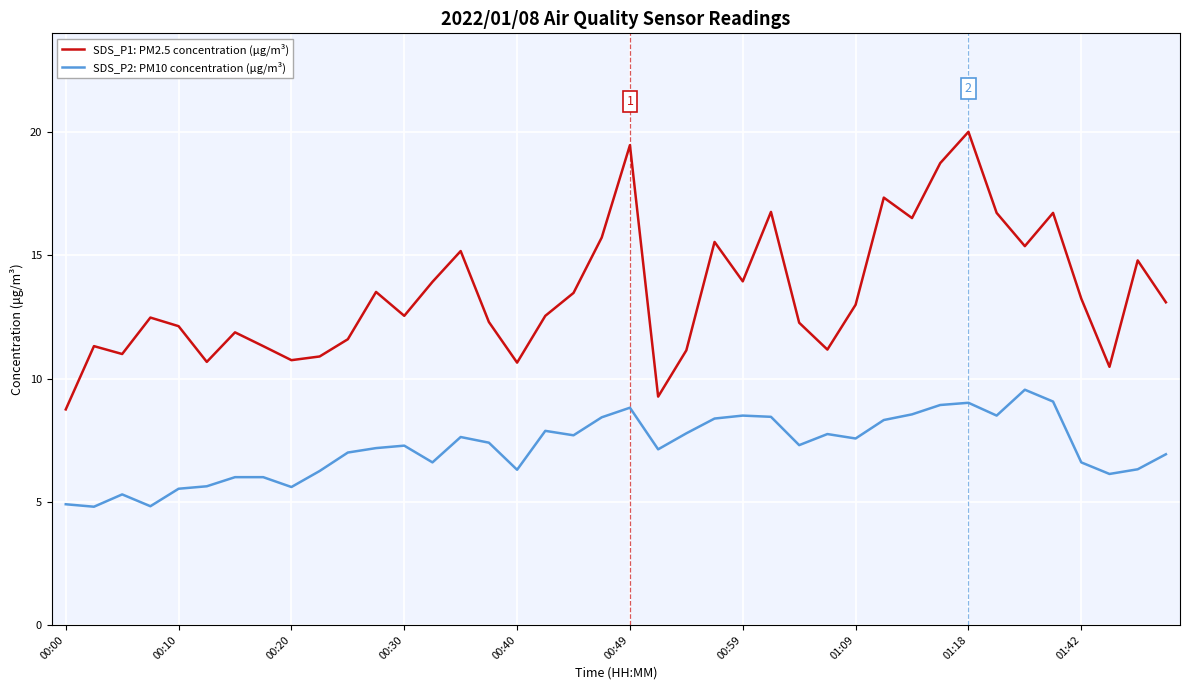

How many lines are shown in the chart?

2